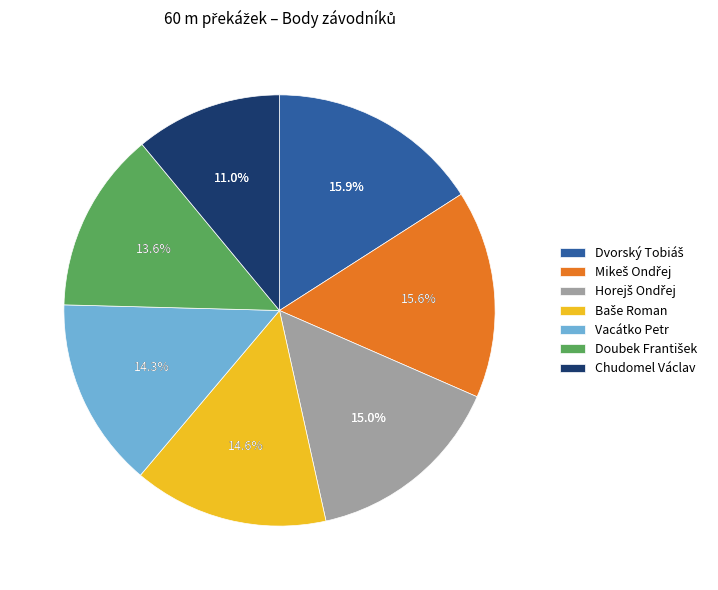

Which has a higher value, Baše Roman or Dvorský Tobiáš?

Dvorský Tobiáš